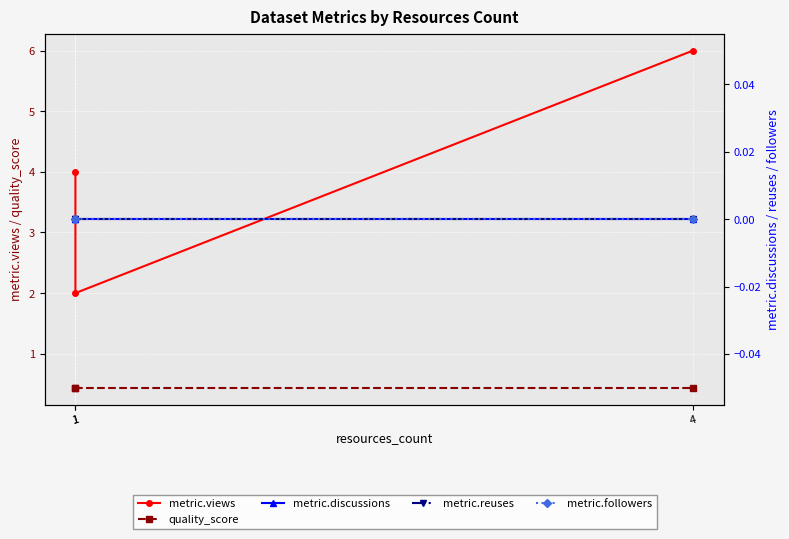

Which category has the lowest value in the metric.discussions series?

1